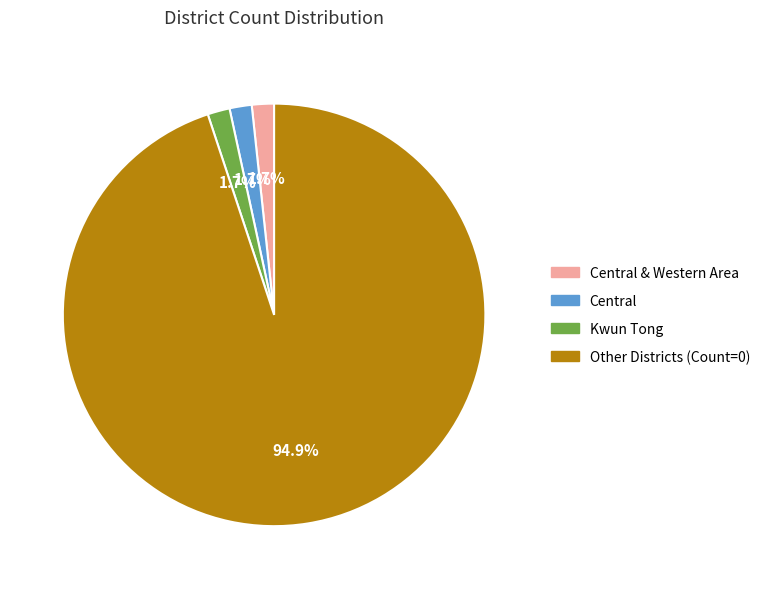

Which category has the biggest portion of the pie?

Other Districts (Count=0)